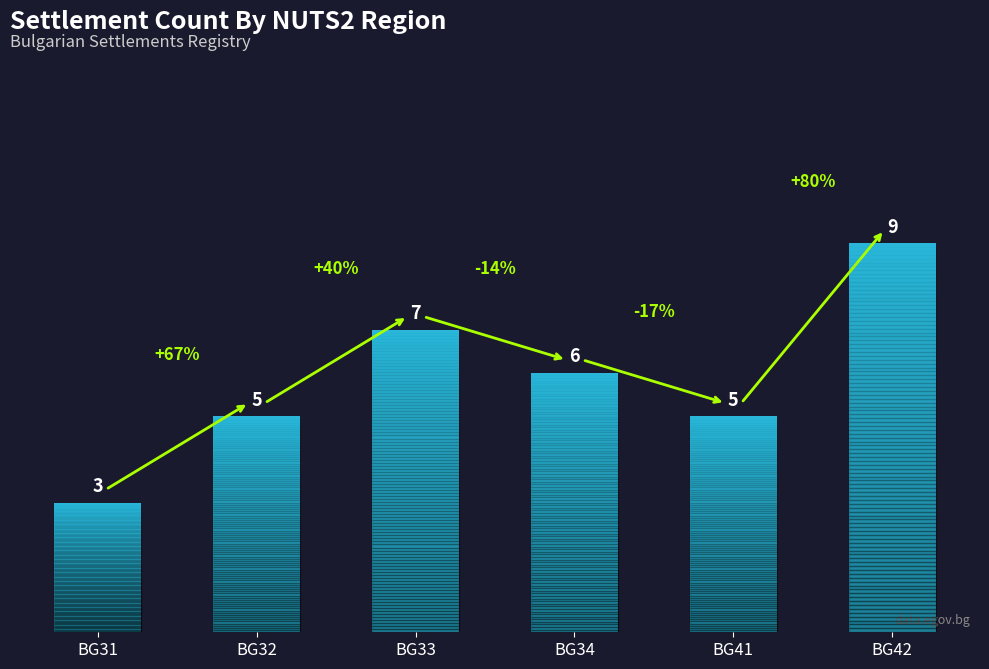

At which category does the chart reach its peak across all series?

BG42